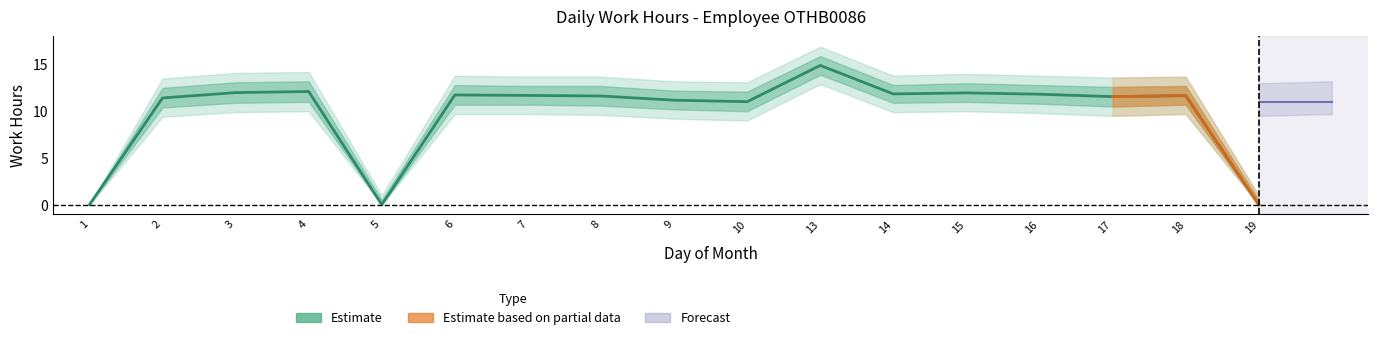

How many data points are less than 11?

3